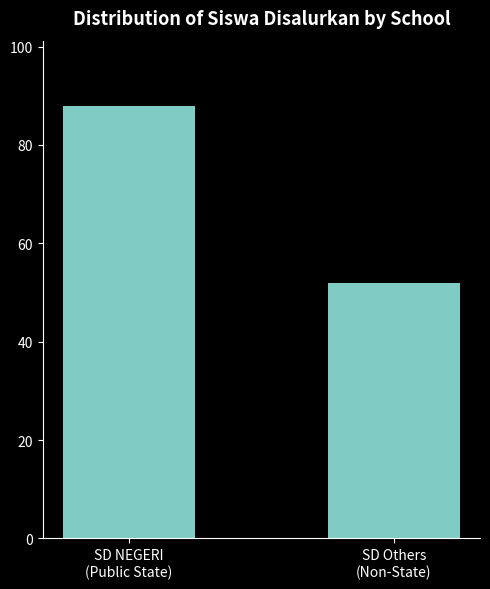

What is the value of the 2nd bar from the left?

52